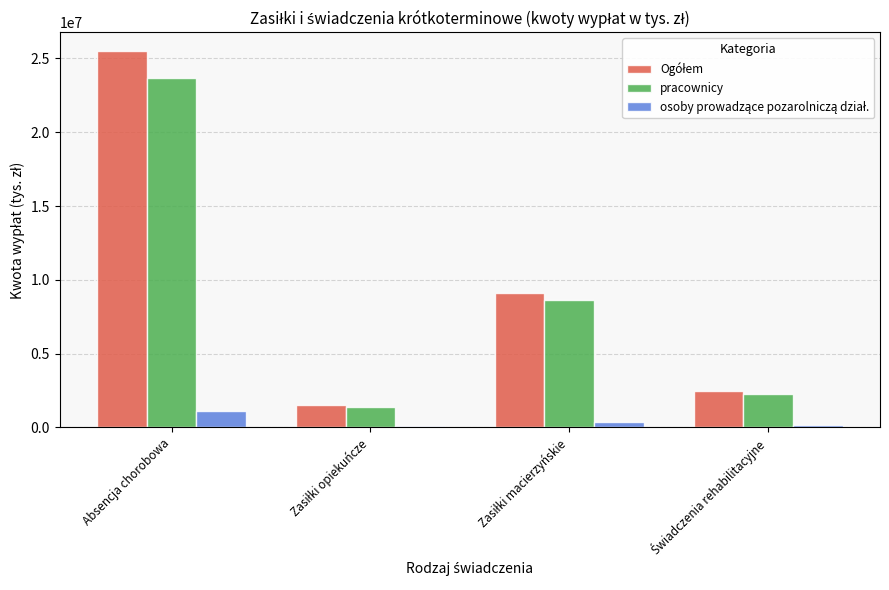

What is the maximum value for pracownicy?

23653499.9